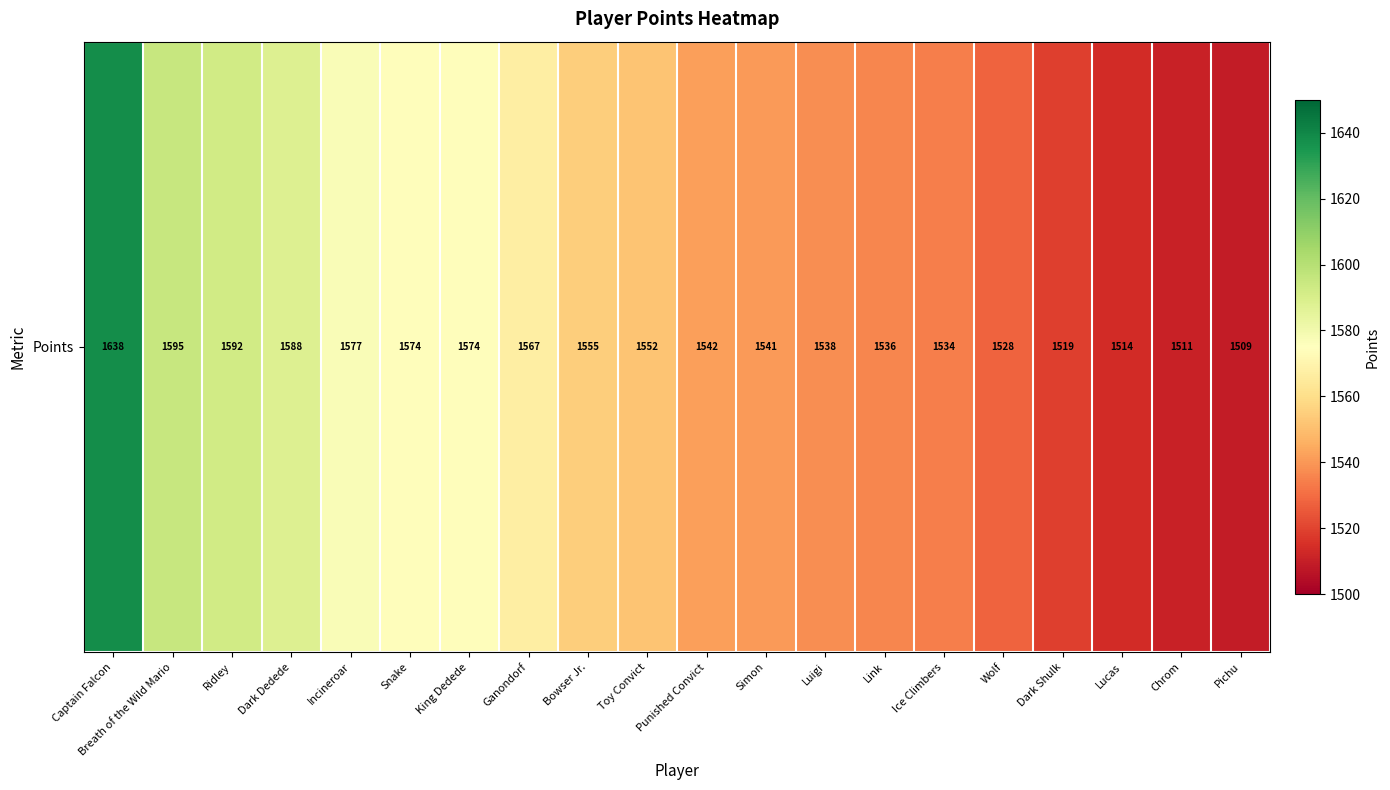

List the labels in order of value, largest first.

Captain Falcon, Breath of the Wild Mario, Ridley, Dark Dedede, Incineroar, Snake, King Dedede, Ganondorf, Bowser Jr., Toy Convict, Punished Convict, Simon, Luigi, Link, Ice Climbers, Wolf, Dark Shulk, Lucas, Chrom, Pichu